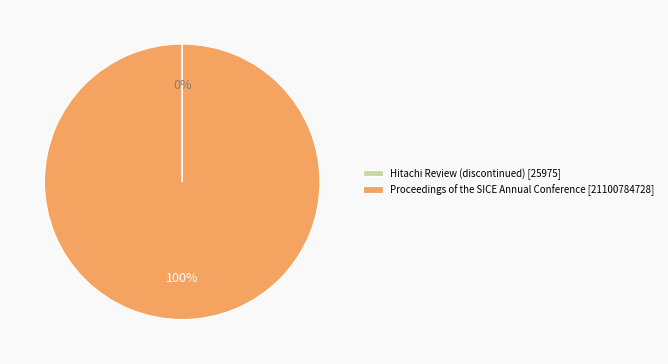

To the nearest percent, what is the difference between the largest and smallest slice percentages?

100%